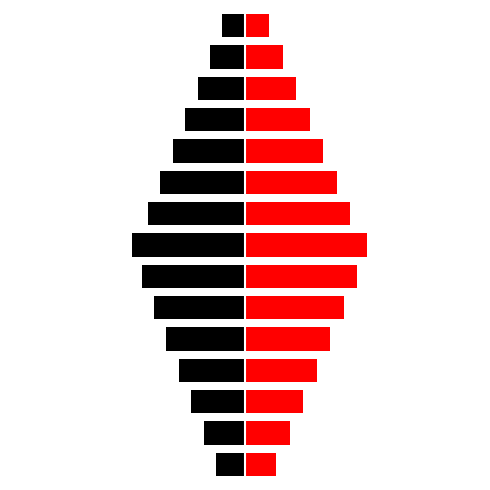

How many data points in Identifier (right) are above 30?

8